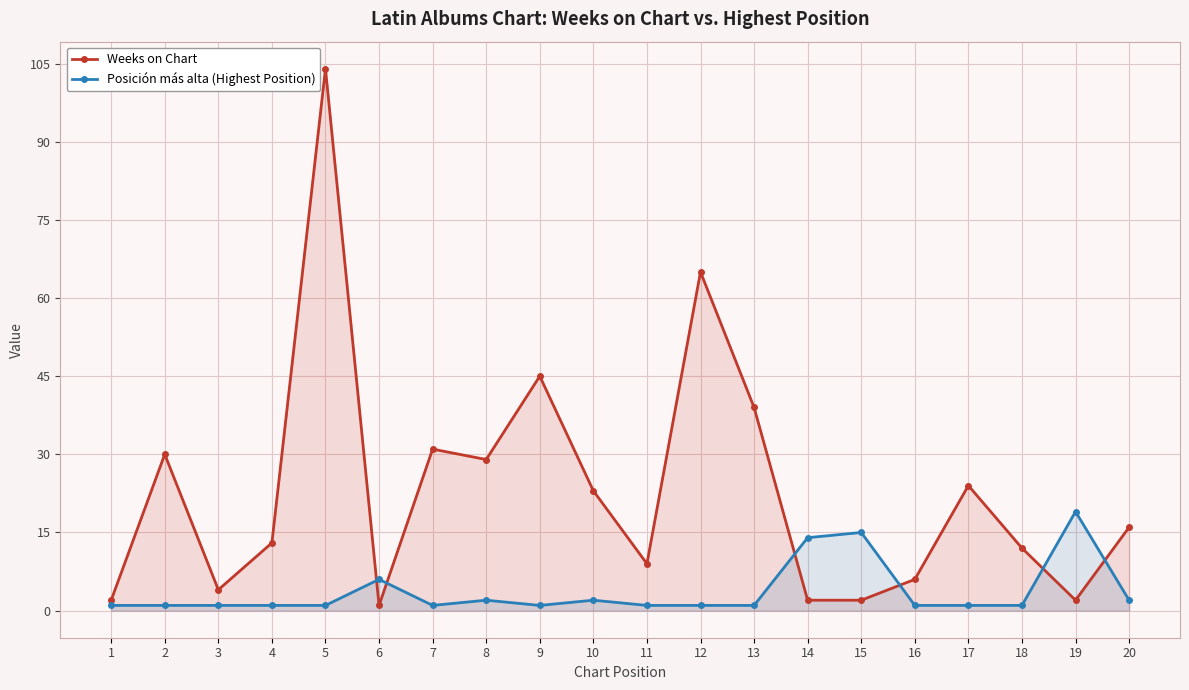

List the series in order of their peak value, highest first.

Weeks on Chart, Posición más alta (Highest Position)